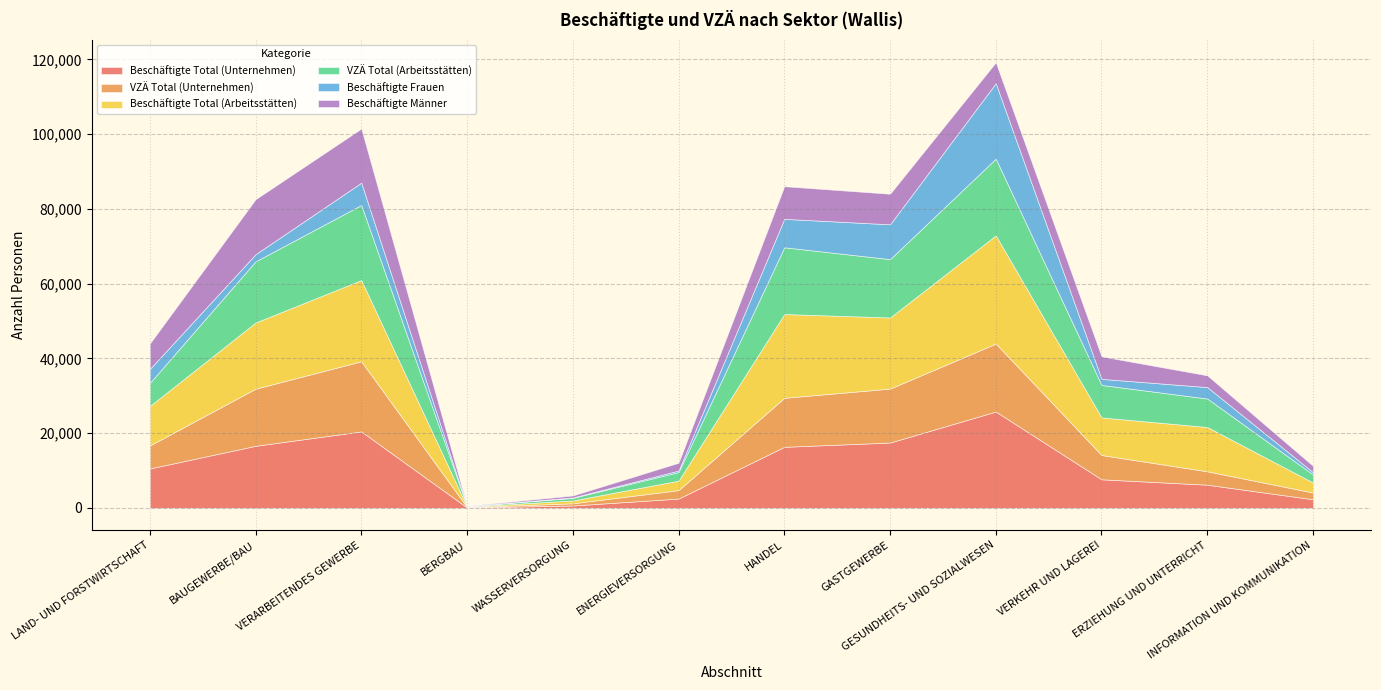

True or false: Beschäftigte Männer and Beschäftigte Total (Arbeitsstätten) cross at least once.

False